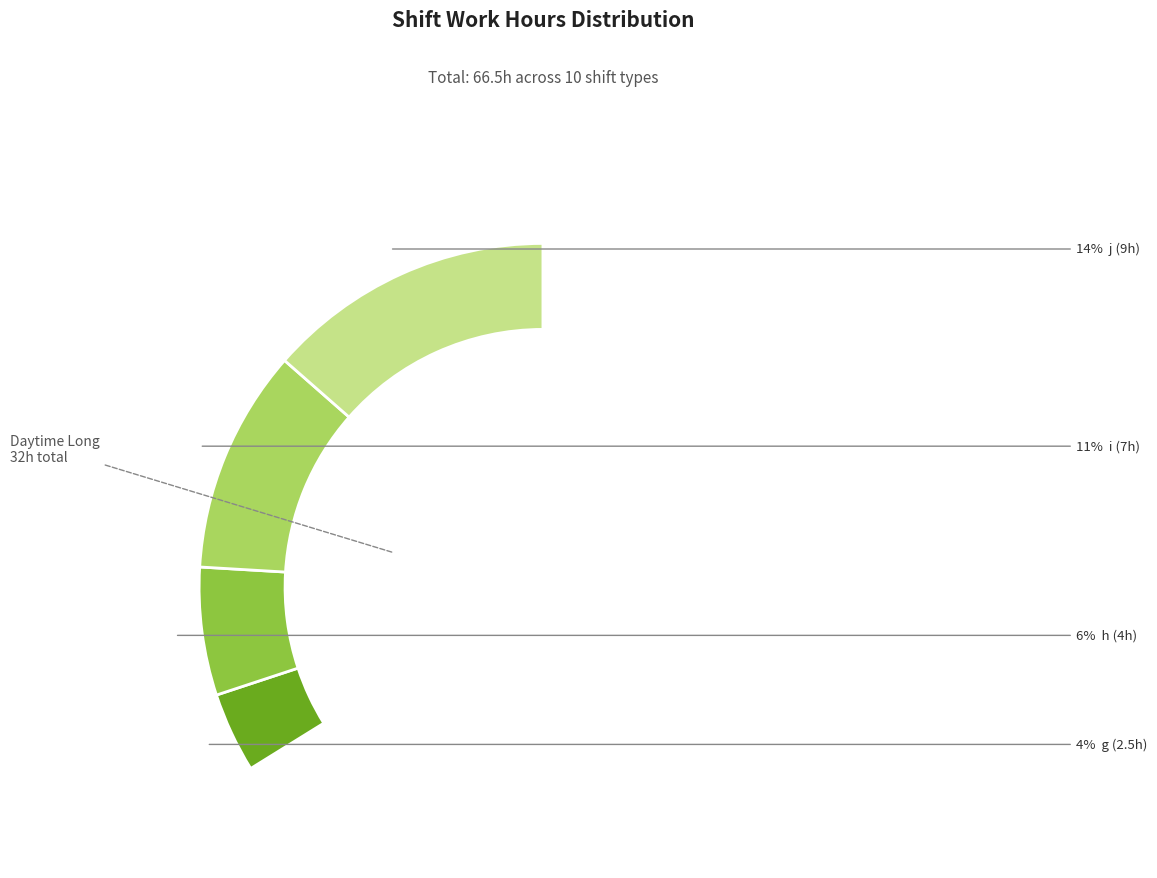

To the nearest percent, what is the combined percentage of d and h?

18%